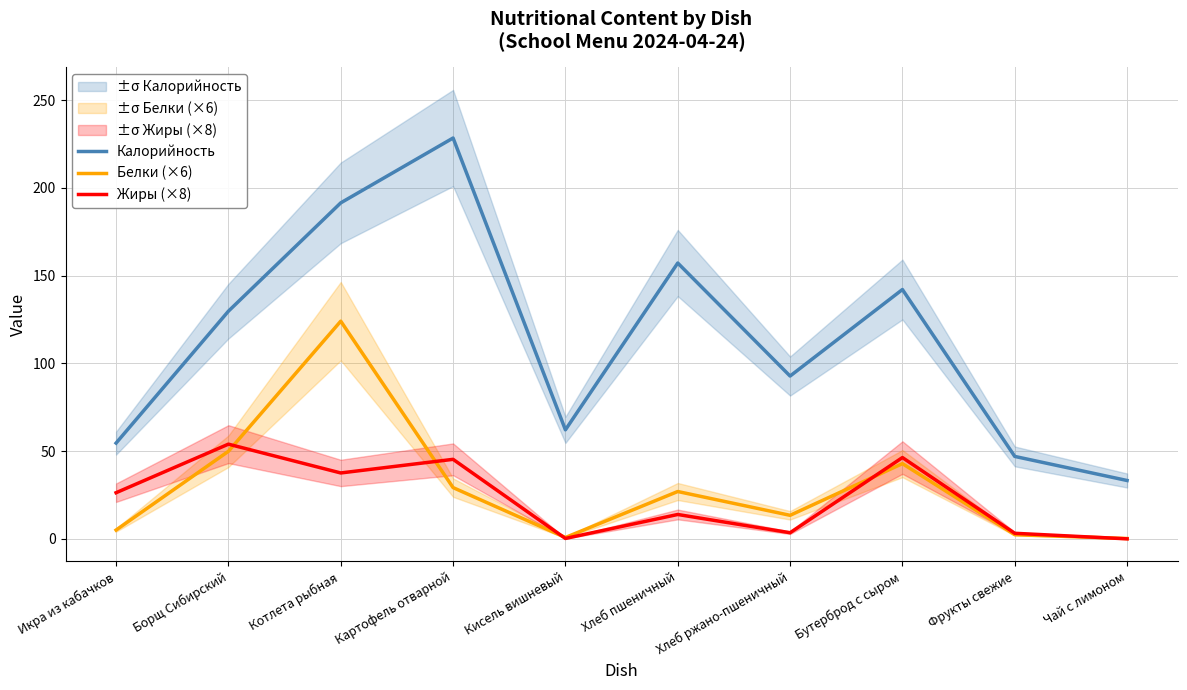

What is the difference between the highest and lowest values at Икра из кабачков?

49.6